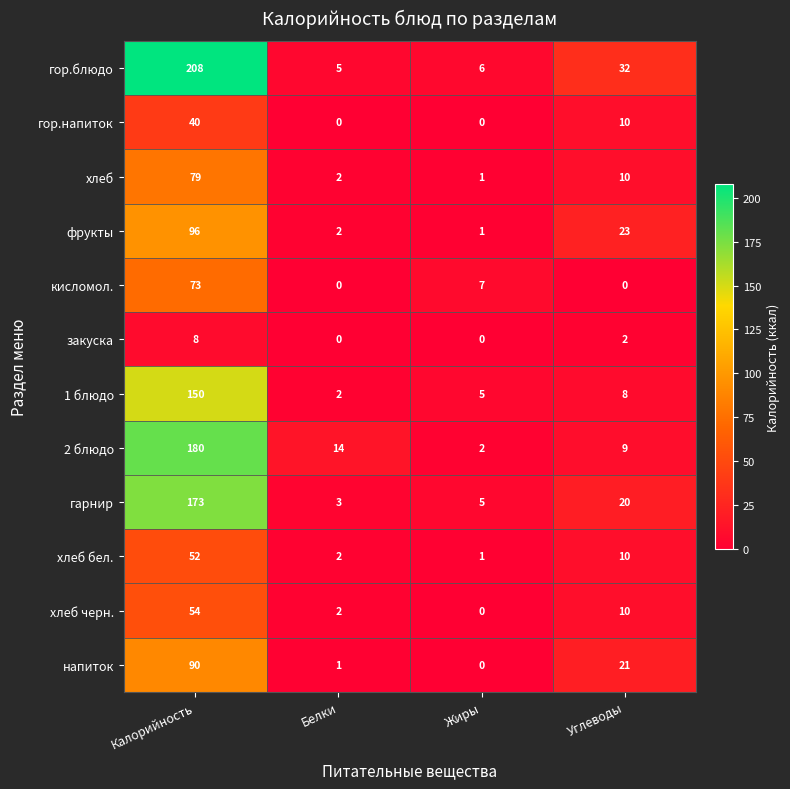

What is the total value across all series at Белки?

33